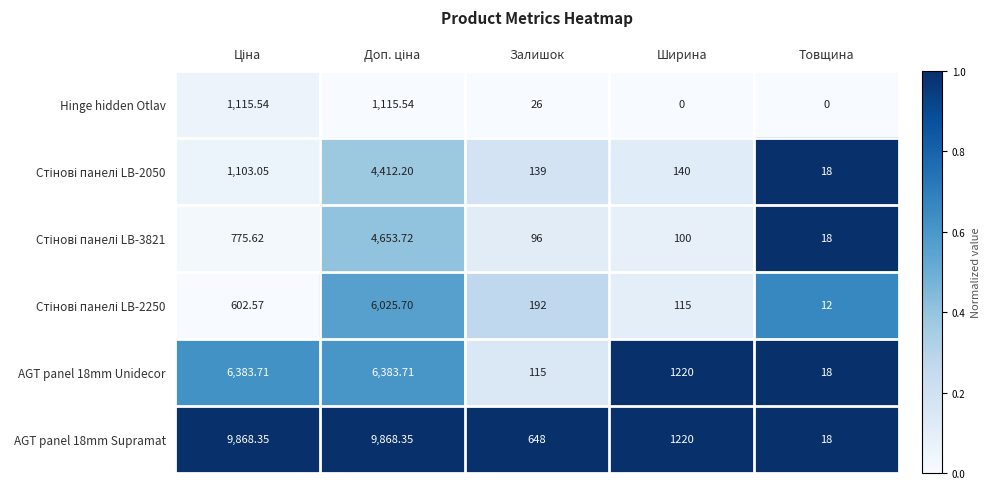

Count the number of data series in this chart.

6